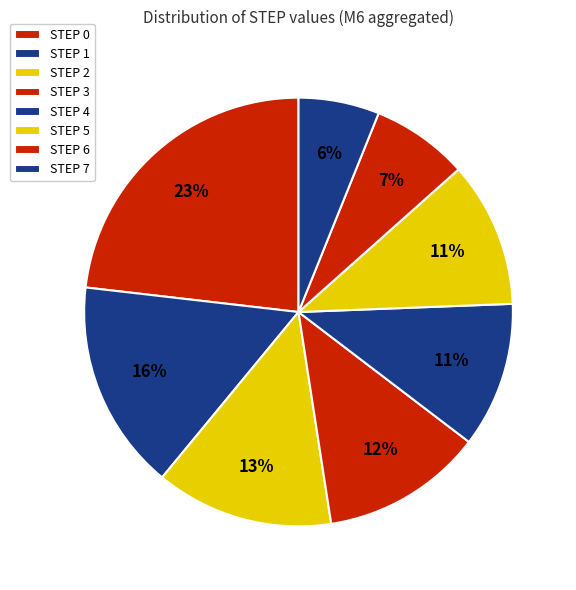

Is there any slice that represents more than half of the pie?

No